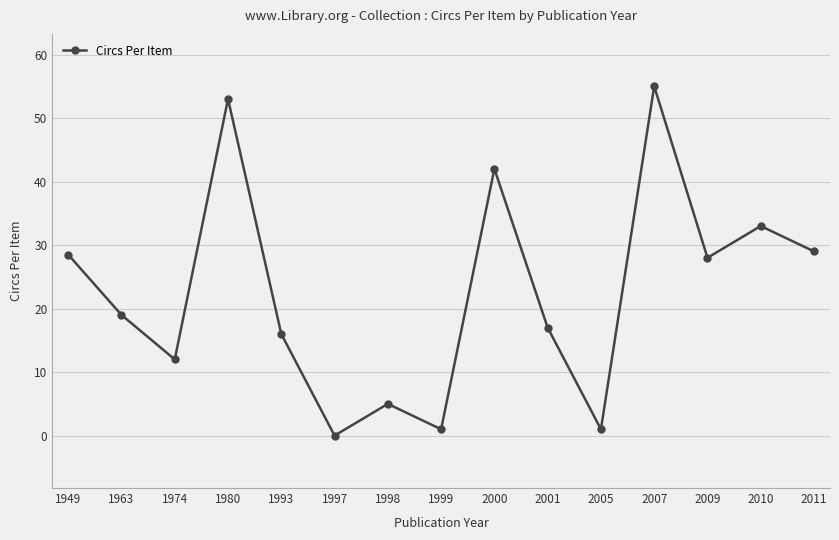

Which has a higher value, 2009 or 2001?

2009